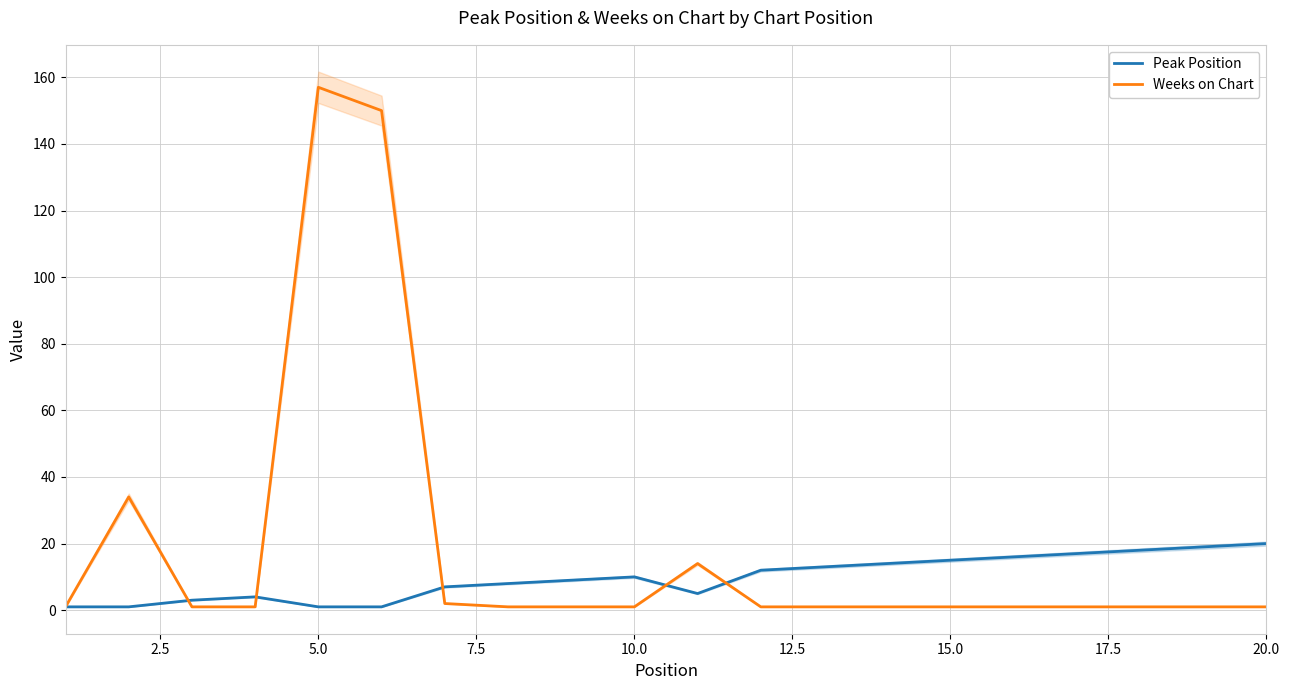

True or false: Peak Position has a value of 1 at 5.0.

True